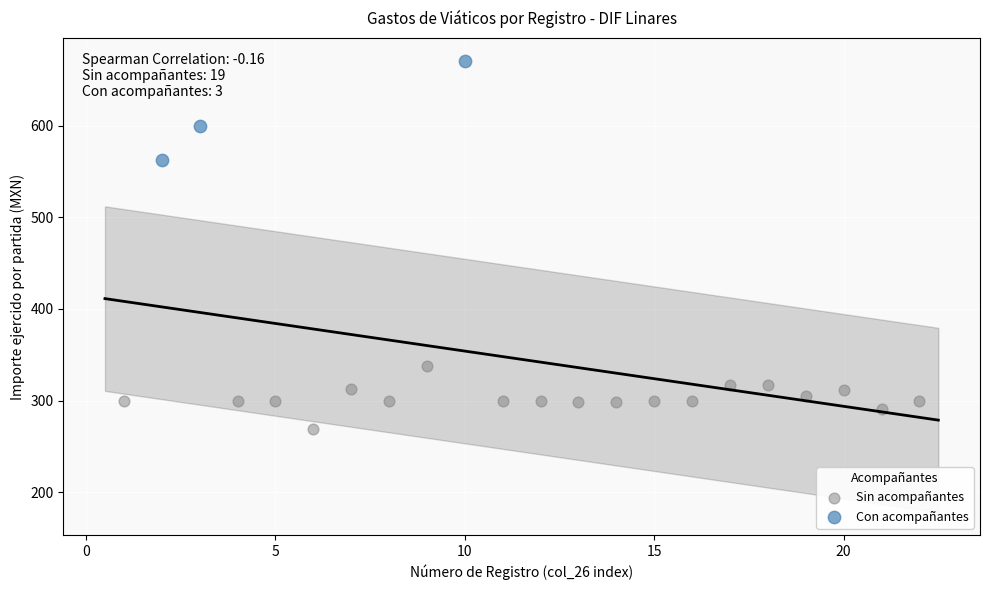

Which series contains the lowest Y value?

Sin acompañantes